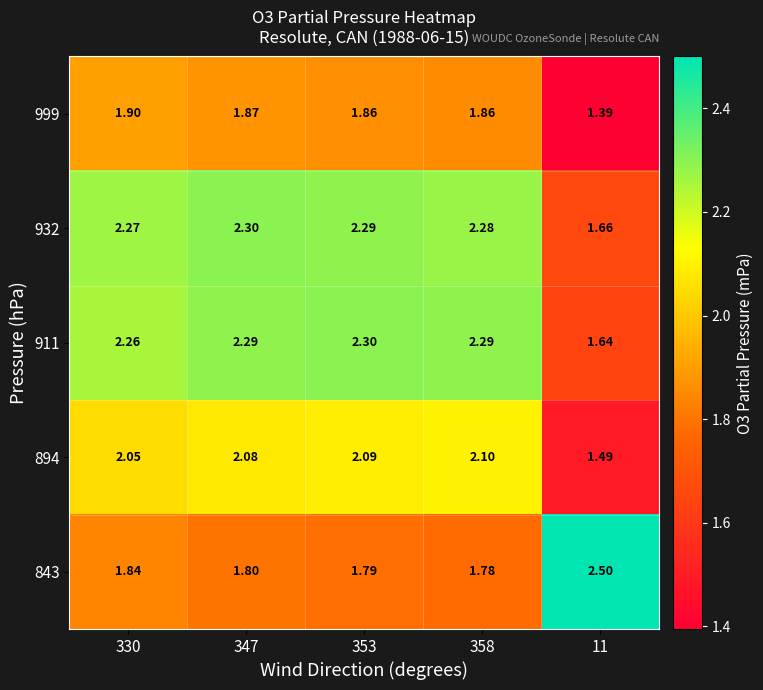

Reading right to left, what are all the values shown in this chart?

999: 11=1.4	358=1.9	353=1.9	347=1.9	330=1.9
932: 11=1.7	358=2.3	353=2.3	347=2.3	330=2.3
911: 11=1.6	358=2.3	353=2.3	347=2.3	330=2.3
894: 11=1.5	358=2.1	353=2.1	347=2.1	330=2.0
843: 11=2.5	358=1.8	353=1.8	347=1.8	330=1.8